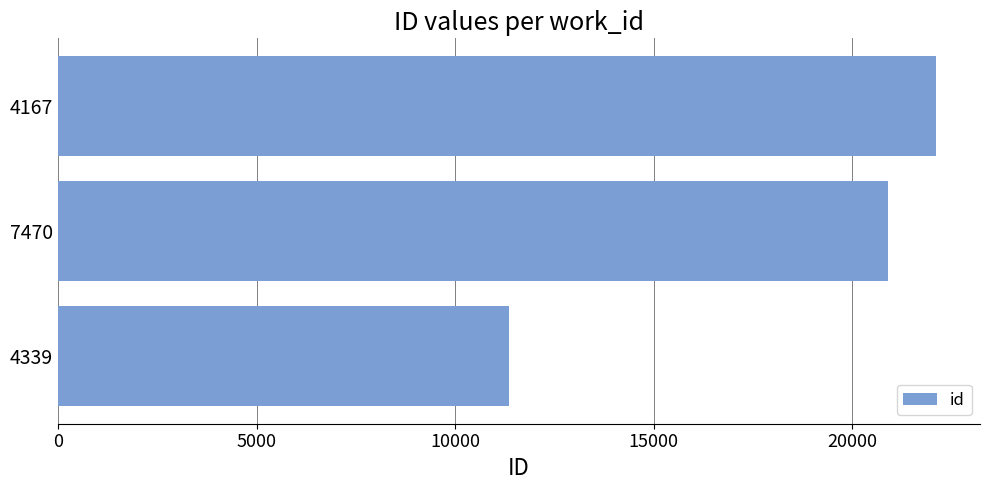

How many data points does each series have?

3